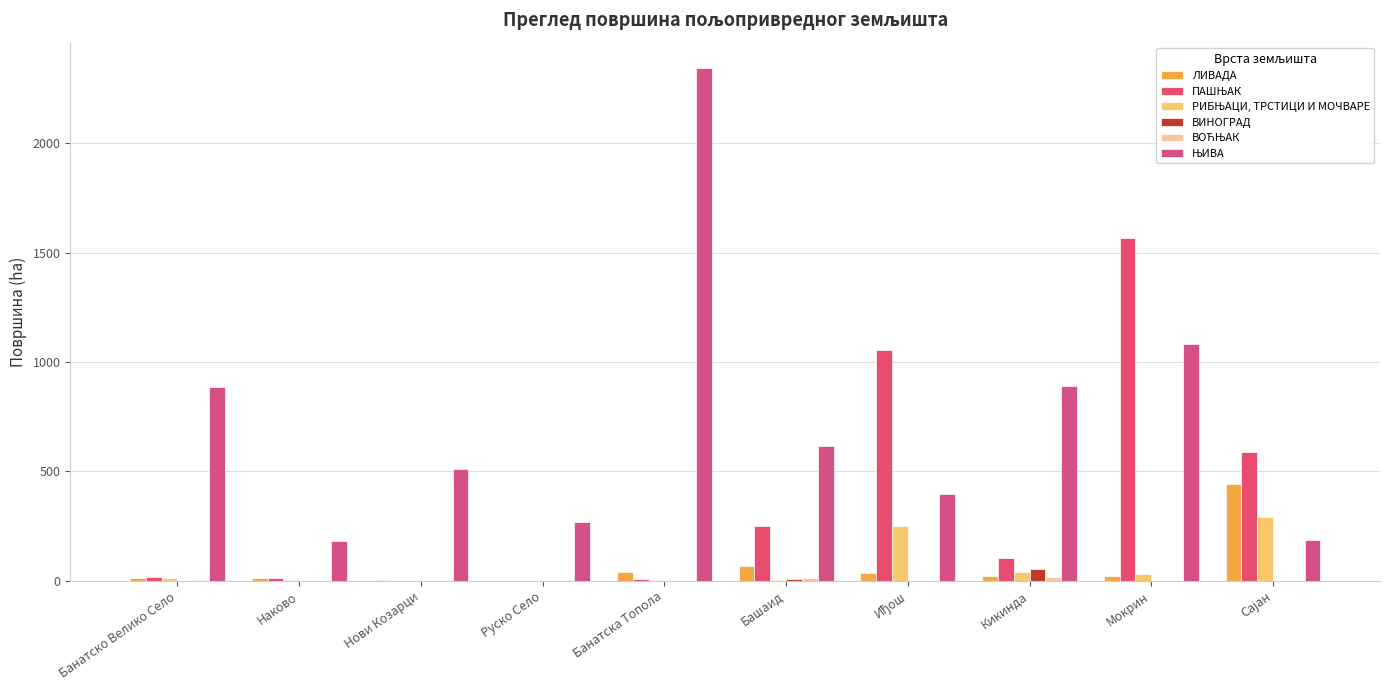

How many groups of bars are there?

10